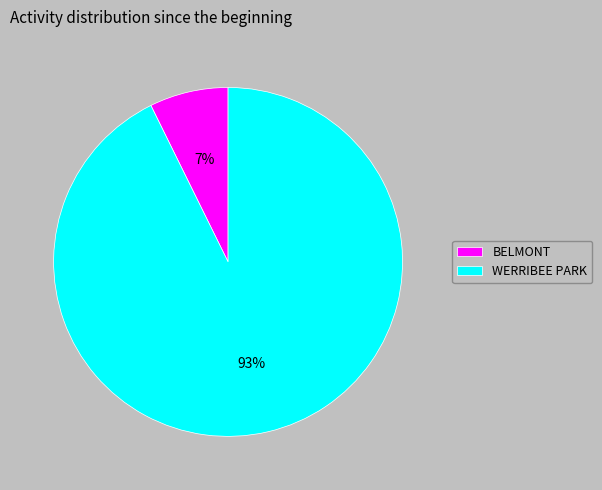

To the nearest percent, what is the average slice percentage?

50%